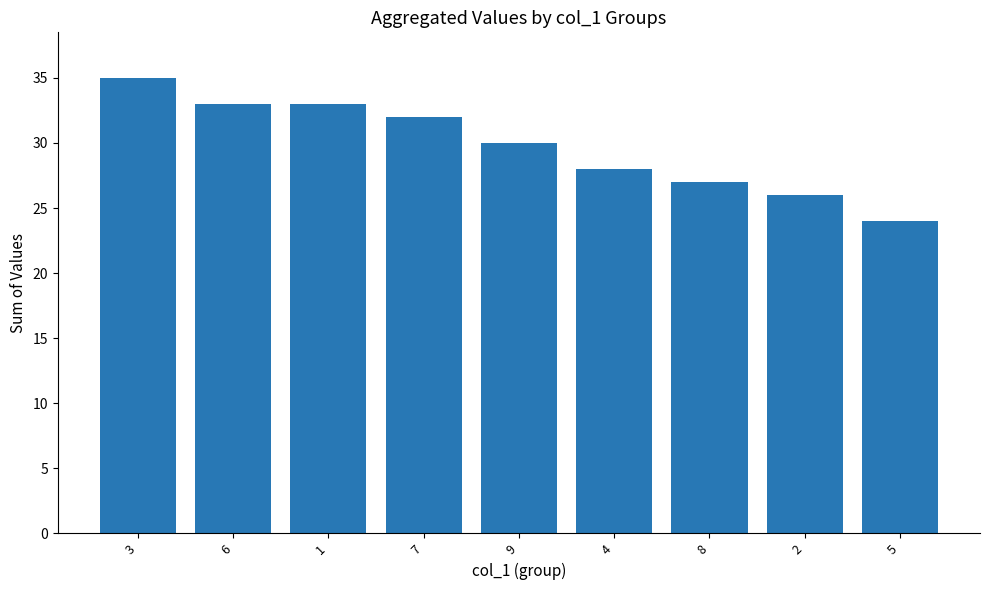

True or false: the data shows 17 at 2.

False